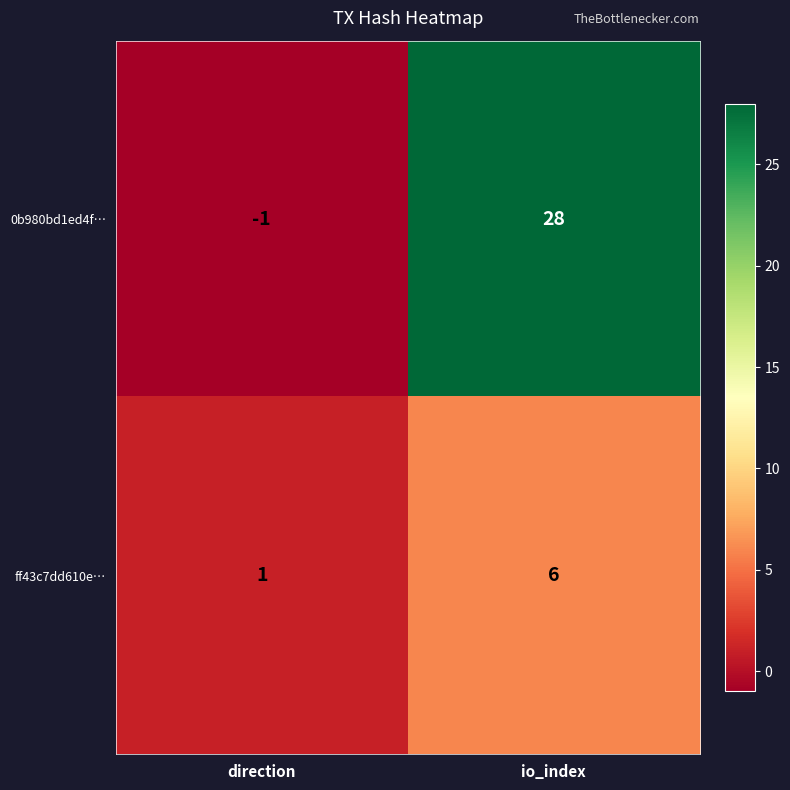

Which category has the highest value in the 0b980bd1ed4f… series?

io_index